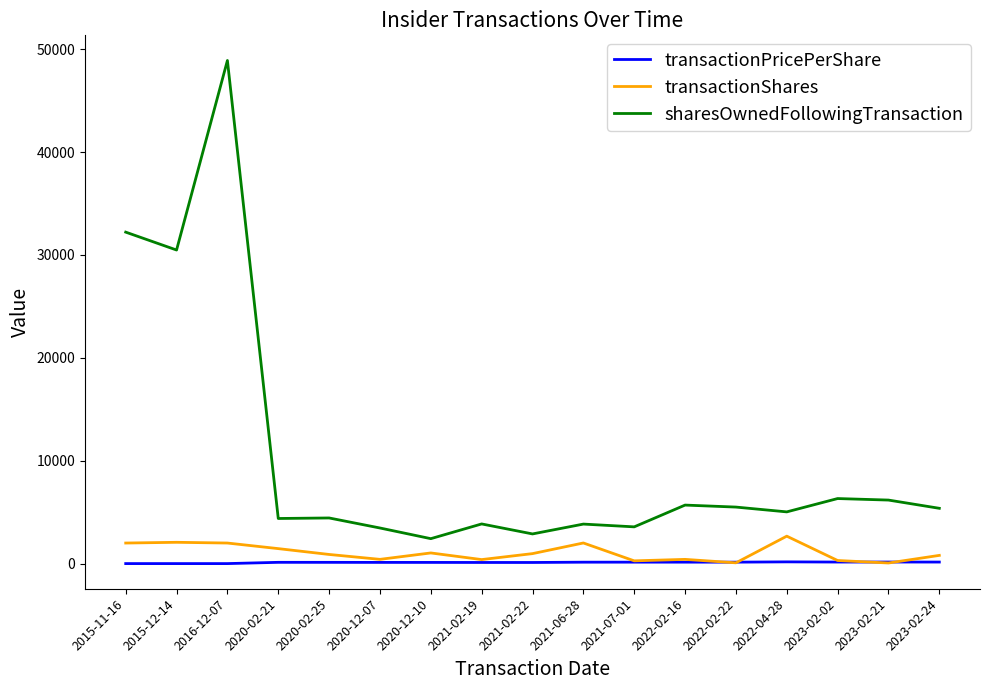

Which category has the highest value across all series?

2016-12-07